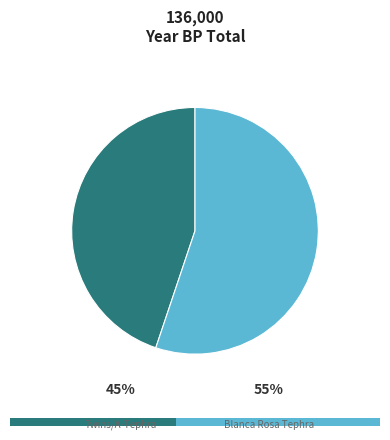

Does any single category account for the majority?

Yes